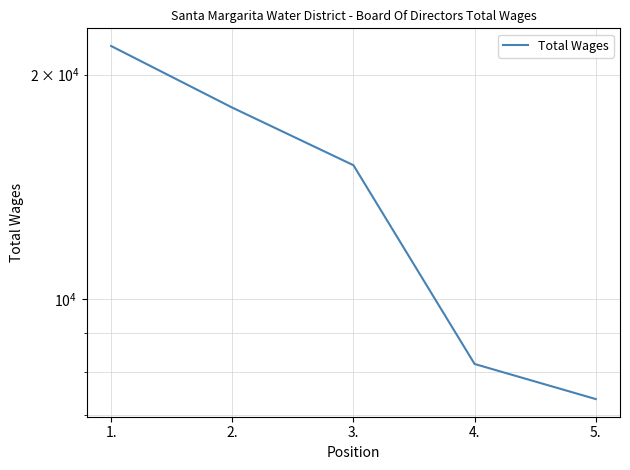

What is the approximate value at 3., to the nearest 10?

15120